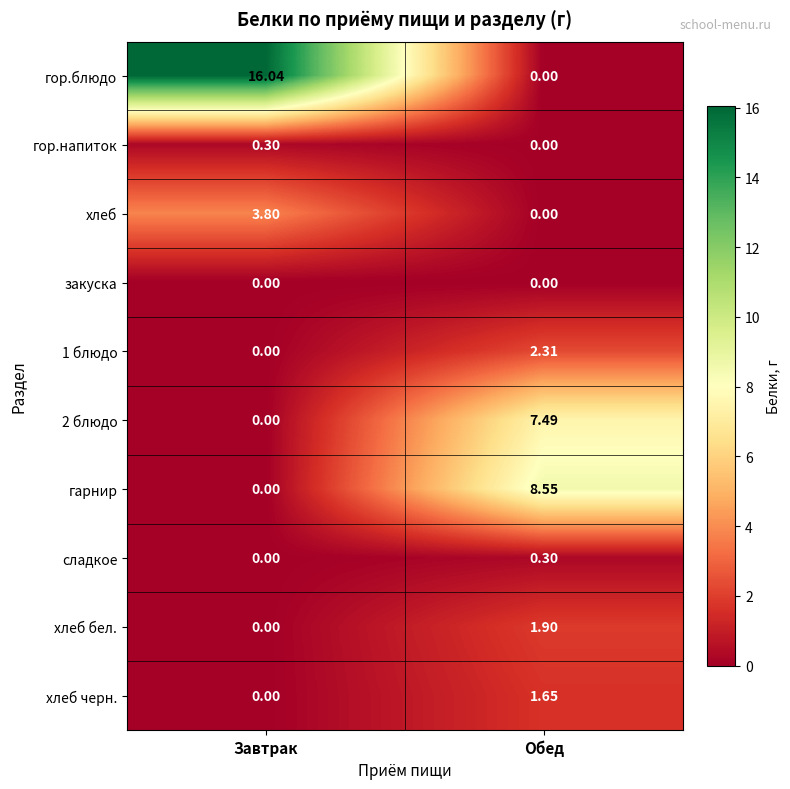

How many series are shown in this chart?

10